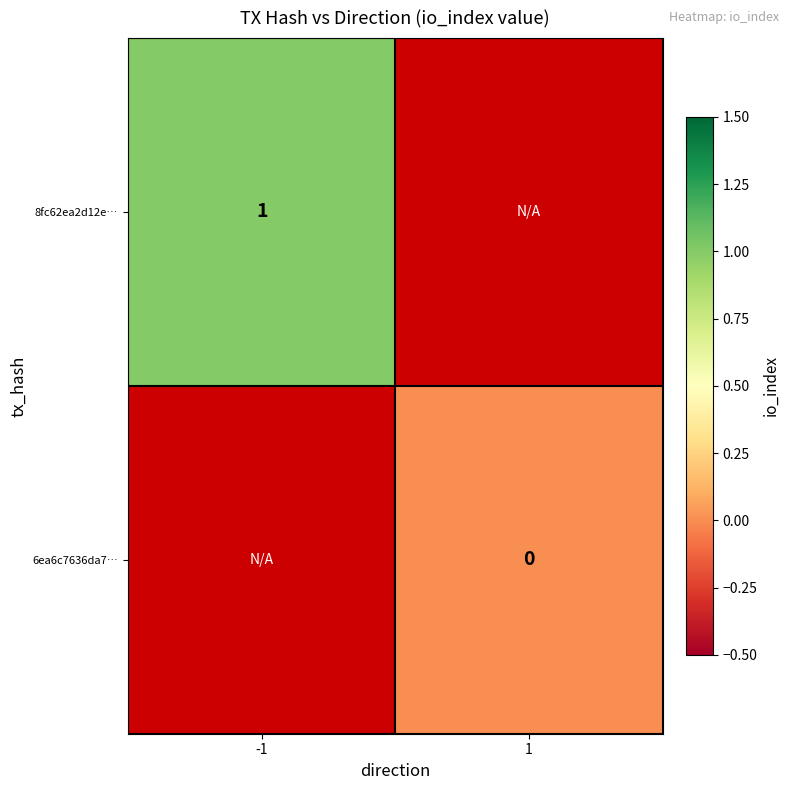

True or false: 8fc62ea2d12e… has a value of 1.7 at -1.

False